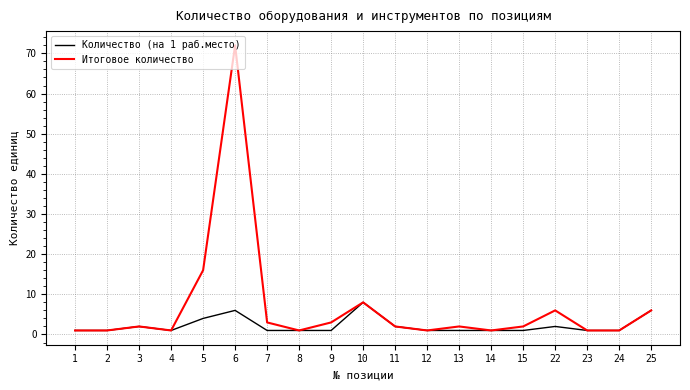

What is the difference between the Итоговое количество values at 22 and 6?

66